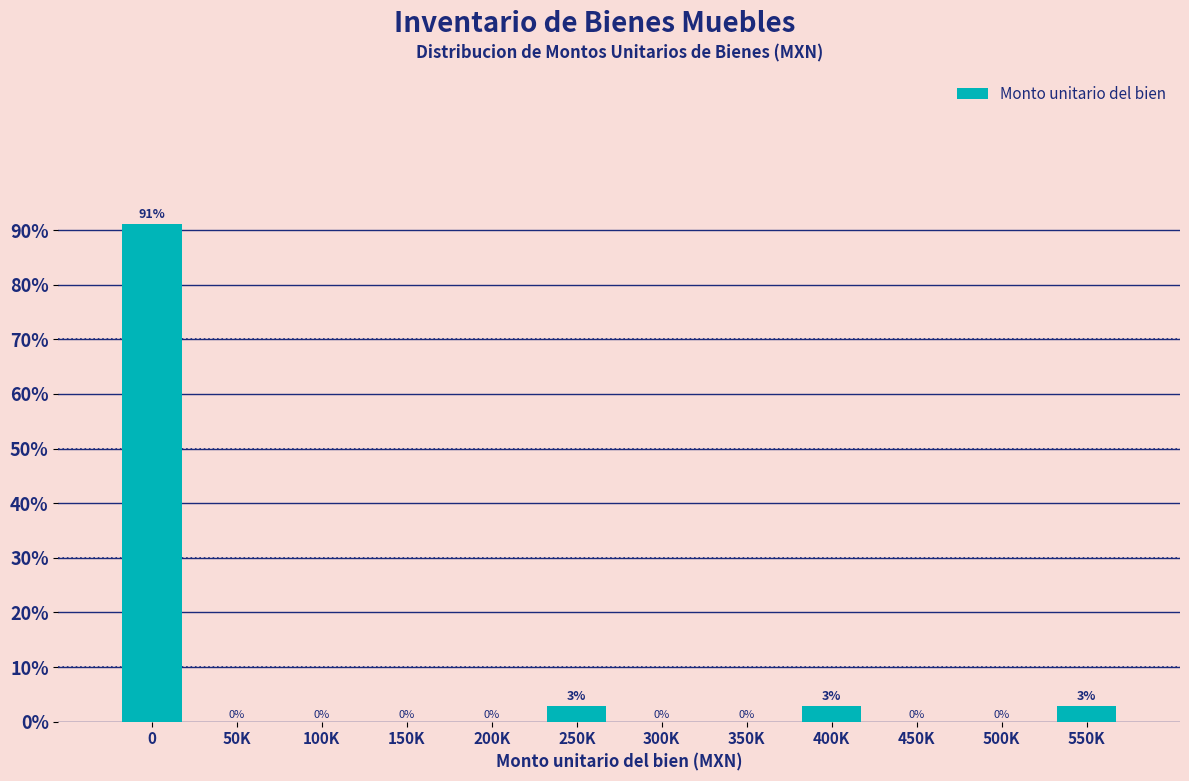

What is the maximum value shown in the chart?

91.2